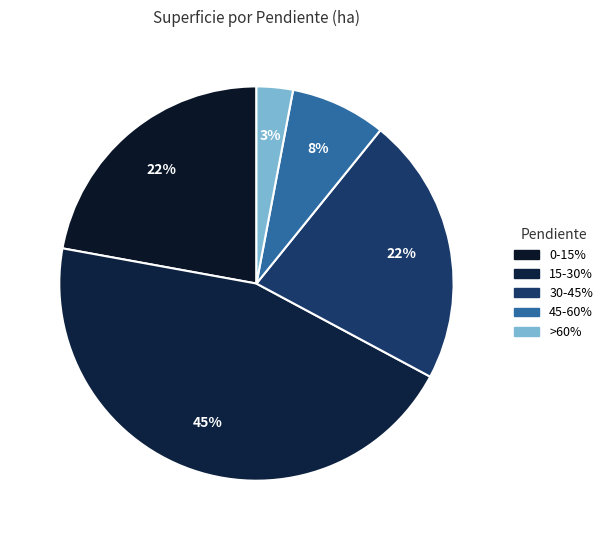

Is it true that >60% is 10% of the pie?

False